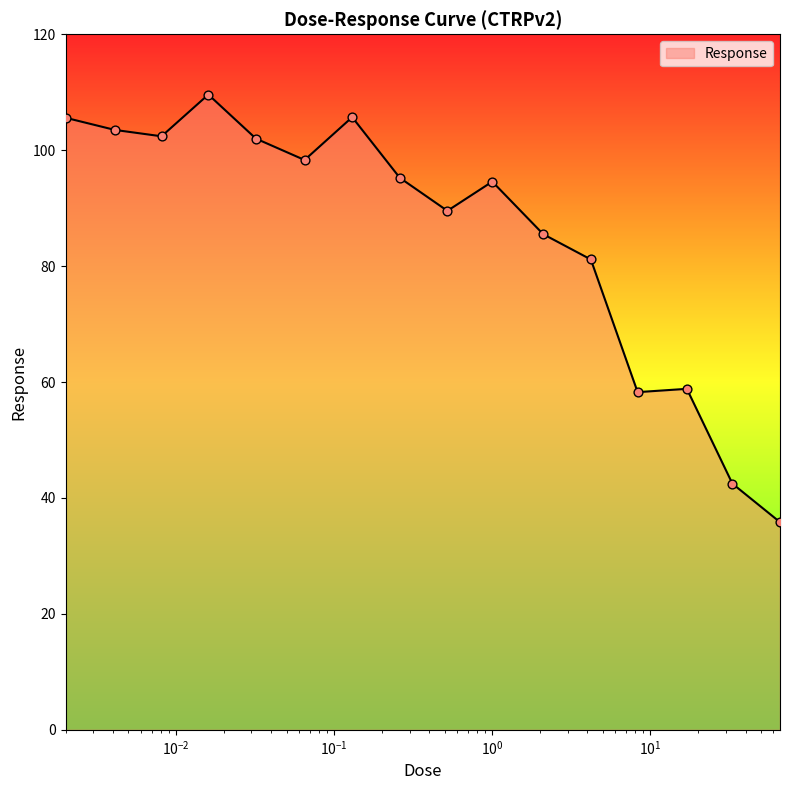

What is the greatest value displayed?

109.6